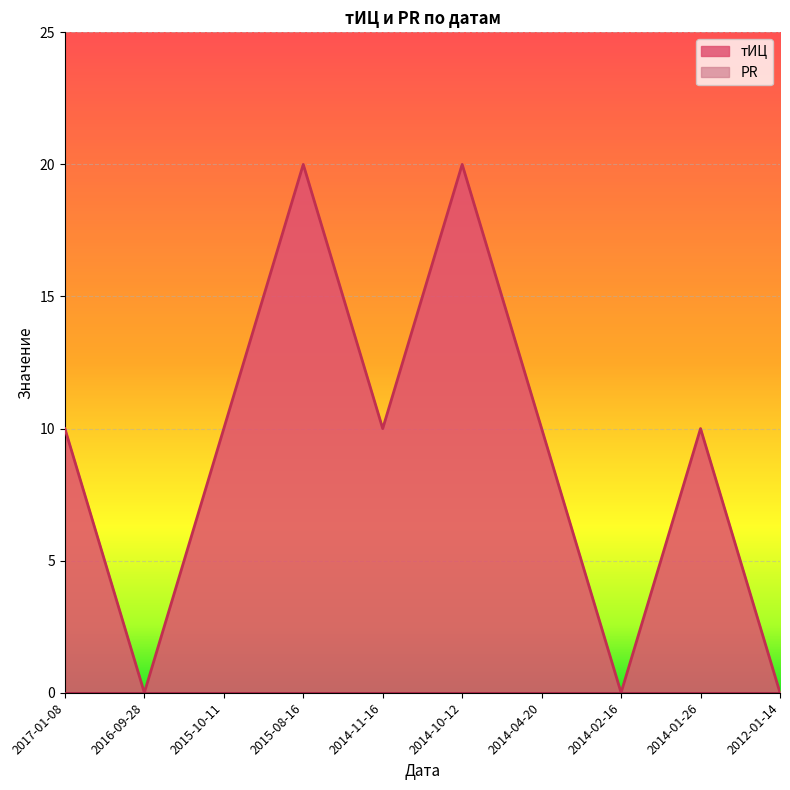

What position from the left is 2017-01-08?

1